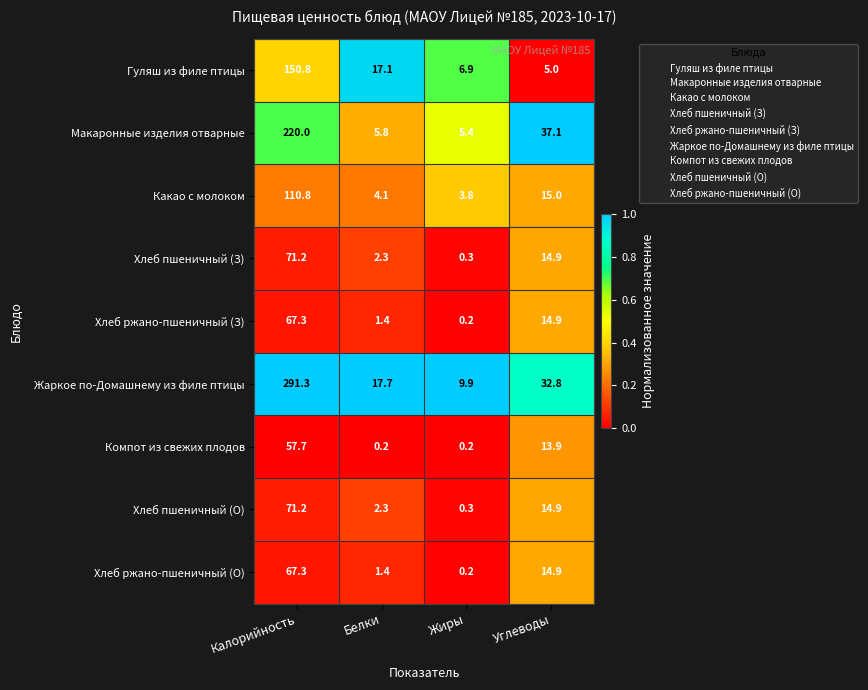

Read the Гуляш из филе птицы value at Калорийность.

150.8